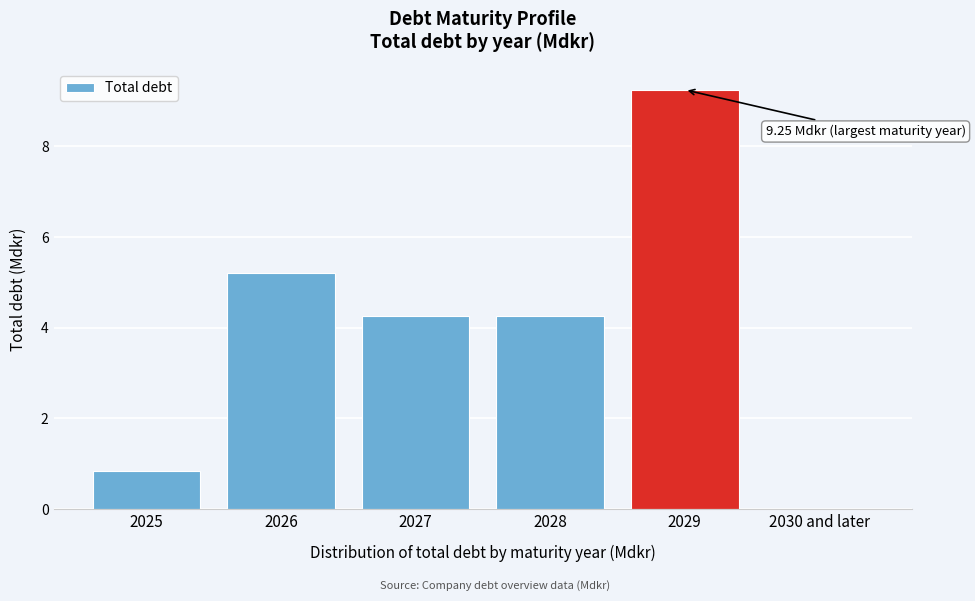

Which category has the highest value across all series?

2029